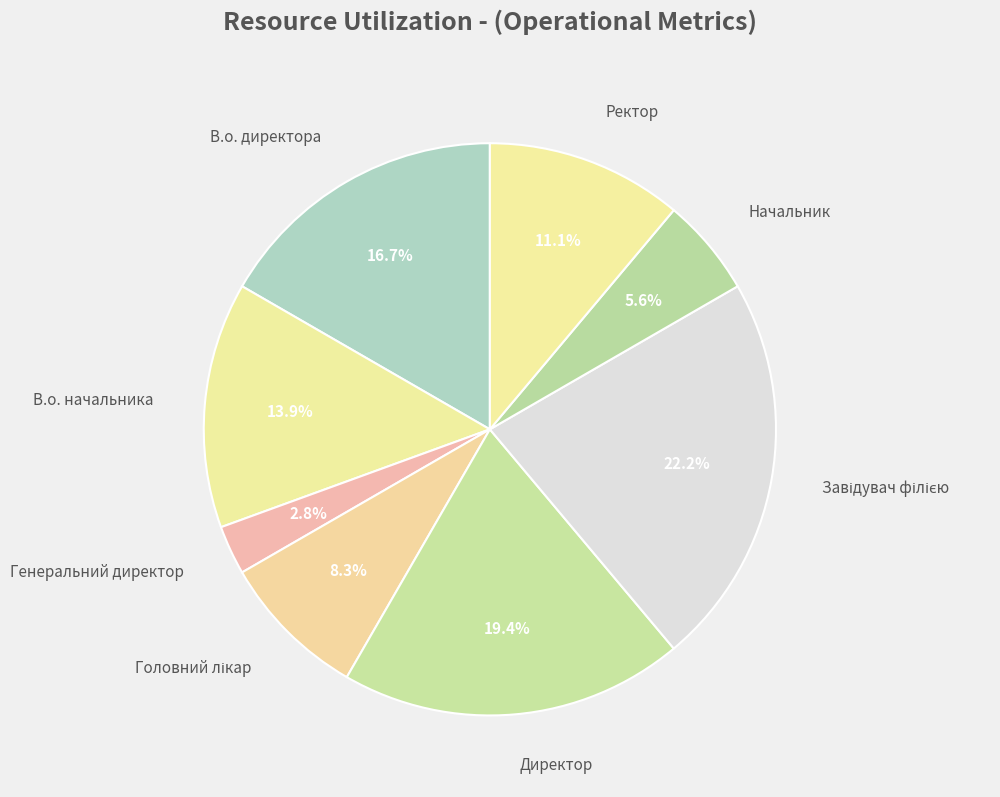

Count the number of slices in the pie.

8